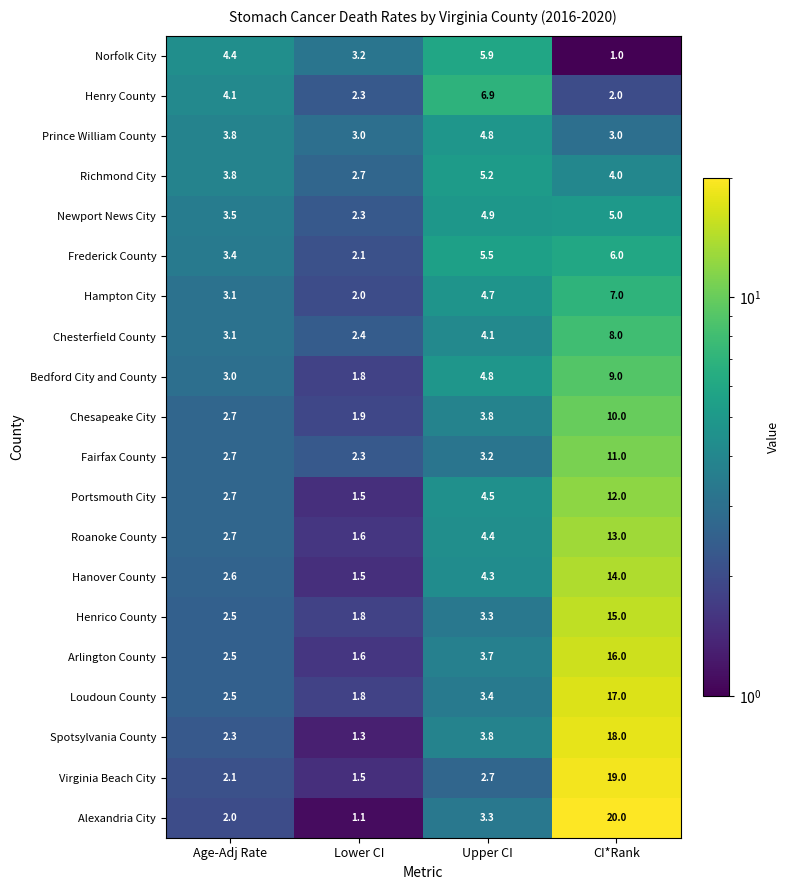

True or false: Prince William County has a value of 0.8 at Lower CI.

False